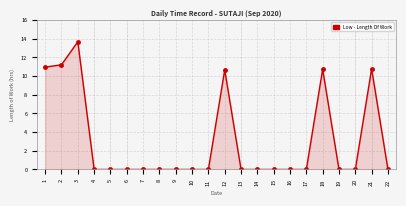

The value at 3 is 13.7. True or false?

True